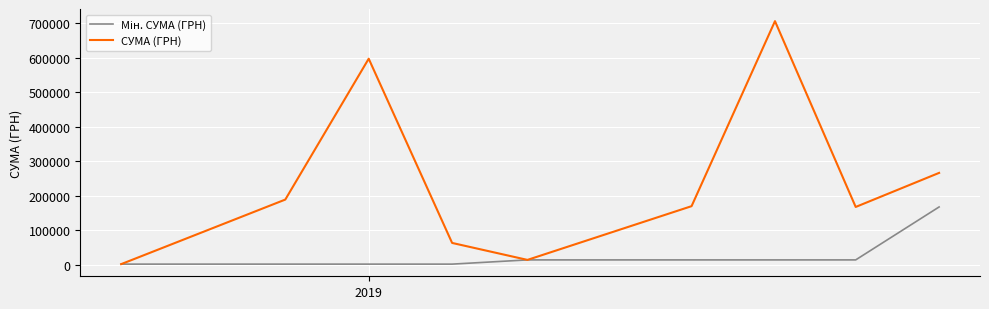

Which series has the largest range (max minus min)?

СУМА (ГРН)